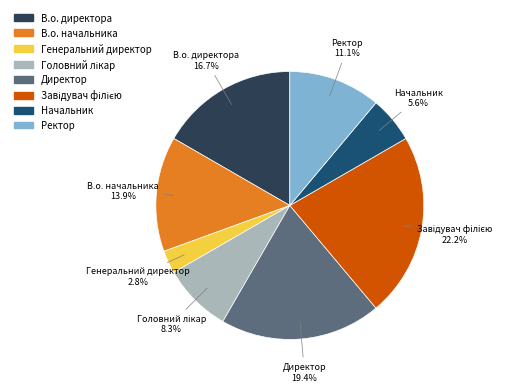

To the nearest percent, what is the average slice percentage?

12%